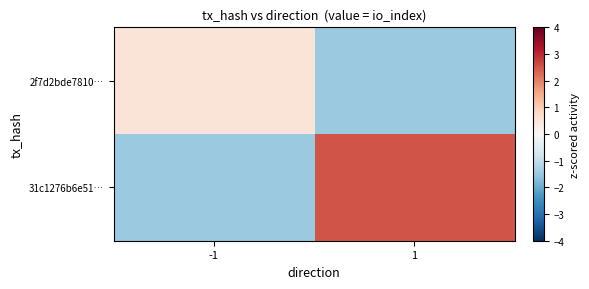

Reading right to left, transcribe all the data shown in this chart.

2f7d2bde7810…: 1=-1.5	-1=0.5
31c1276b6e51…: 1=2.5	-1=-1.5